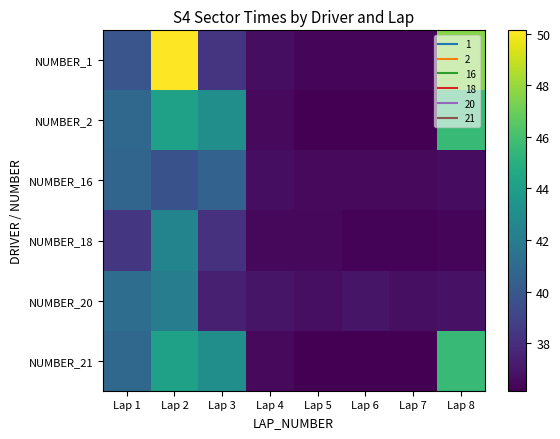

How many series are shown in this chart?

6